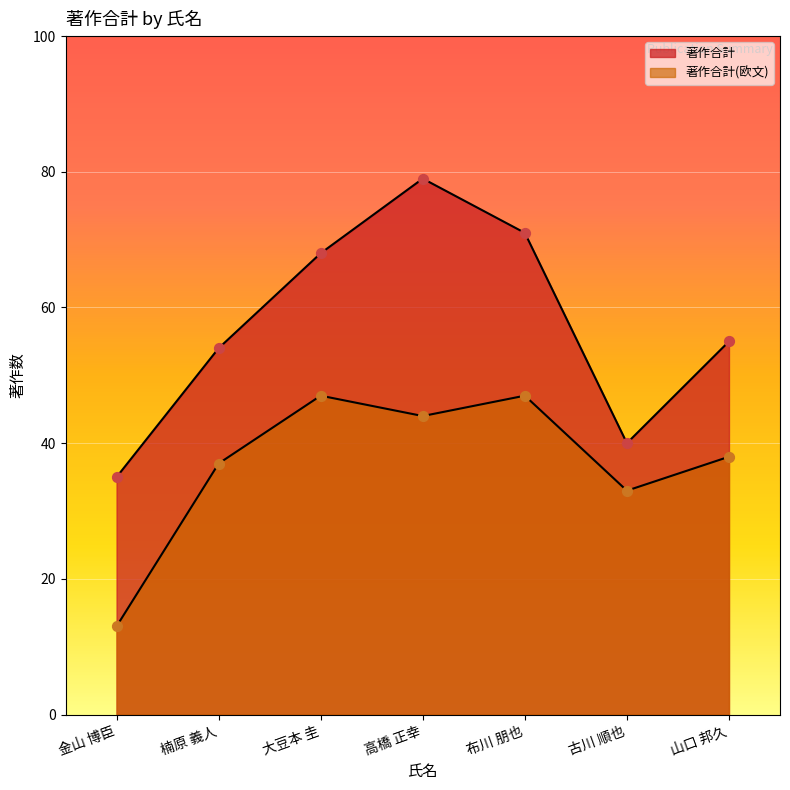

Is the value of 著作合計 at 布川 朋也 greater than the value of 著作合計(欧文) at 金山 博臣?

Yes